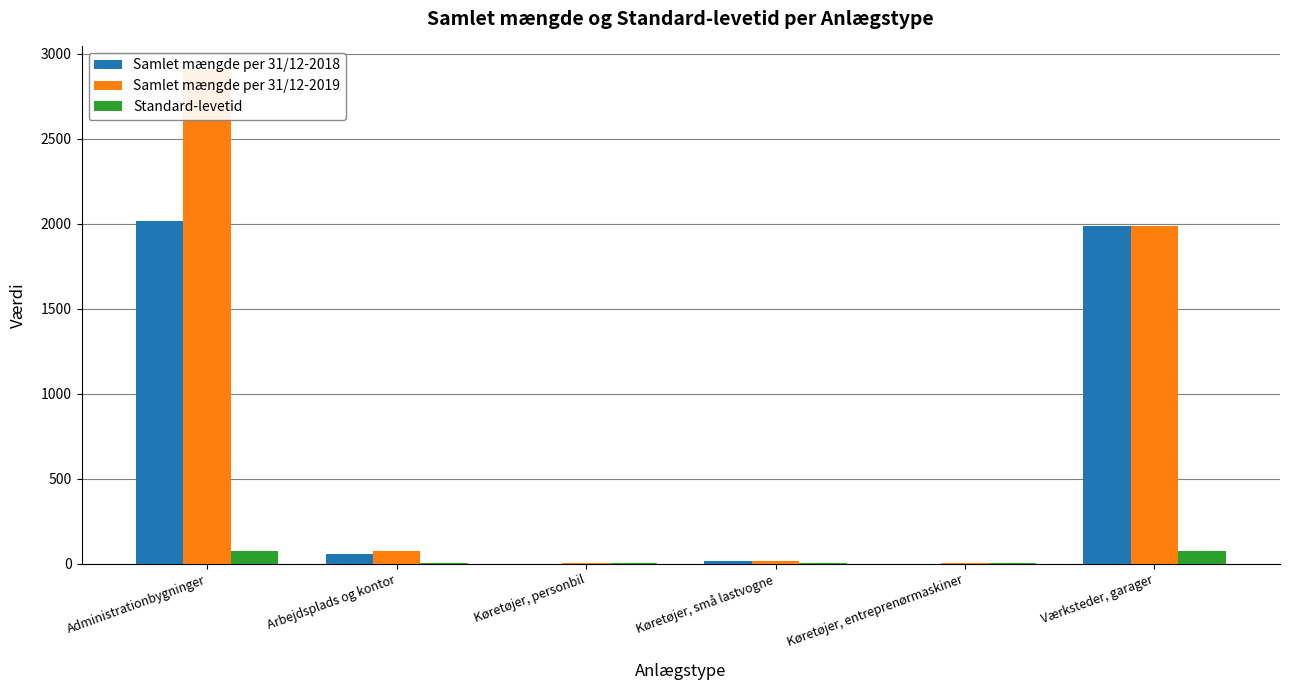

Rank the categories by Samlet mængde per 31/12-2019 value from highest to lowest.

Administrationbygninger, Værksteder, garager, Arbejdsplads og kontor, Køretøjer, små lastvogne, Køretøjer, entreprenørmaskiner, Køretøjer, personbil